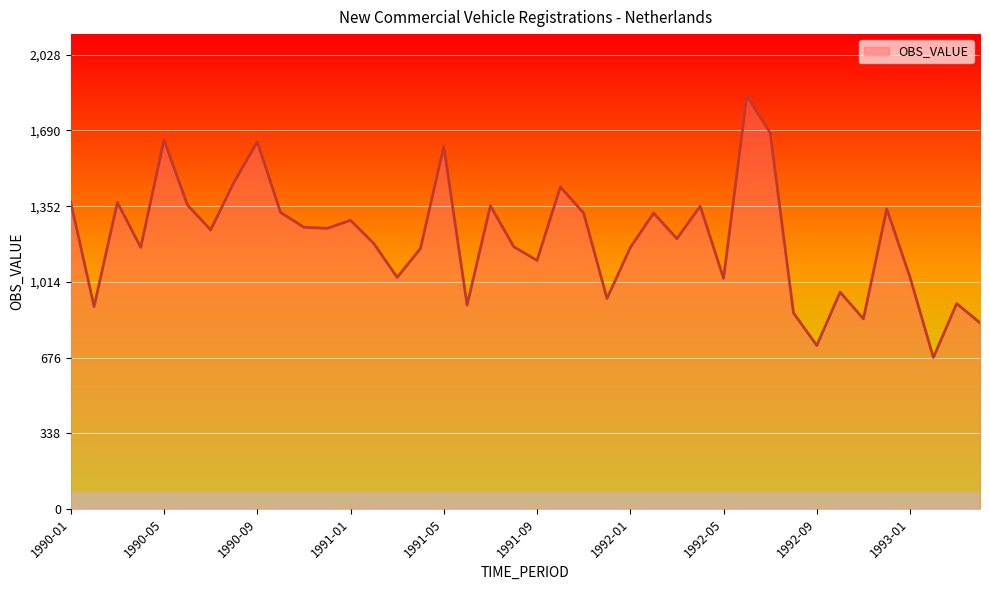

What is the difference between the maximum and minimum values?

1168